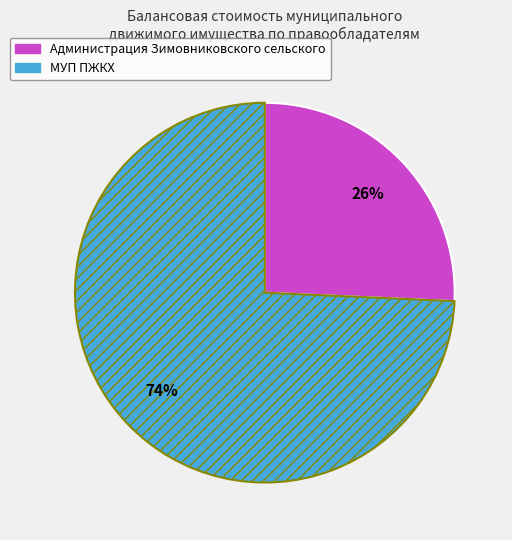

What is the largest slice in the pie chart?

МУП ПЖКХ